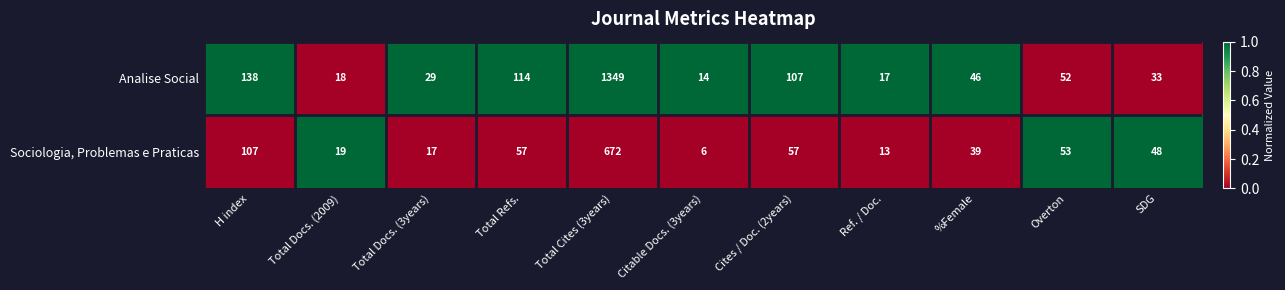

At which label is Sociologia, Problemas e Praticas closest to 339?

H index